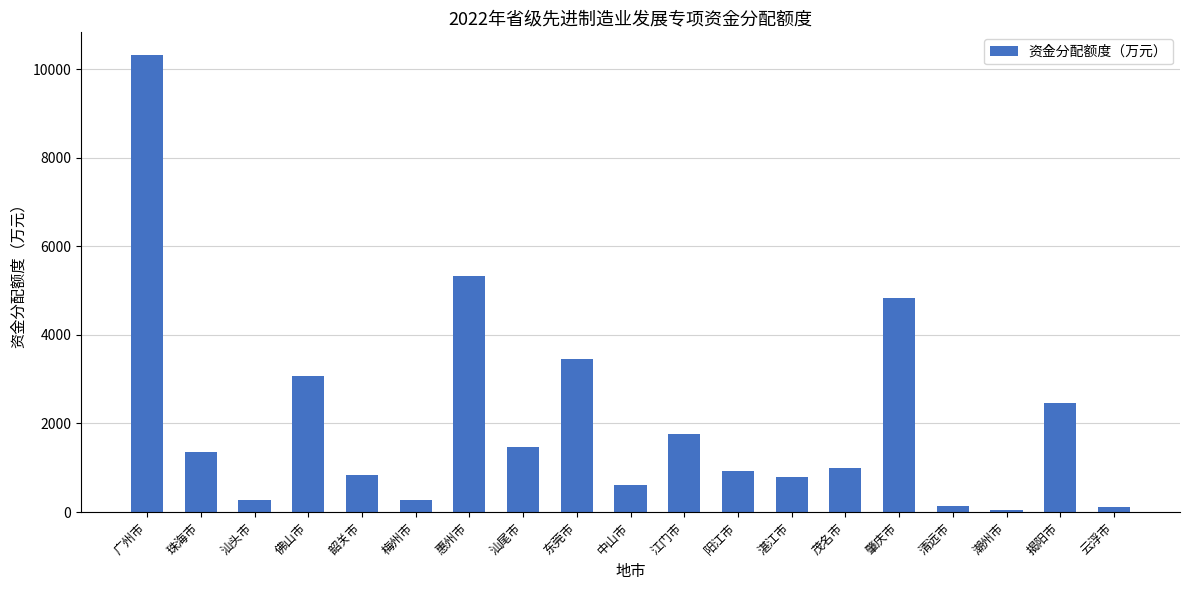

What is the label of the 5th bar from the right?

肇庆市